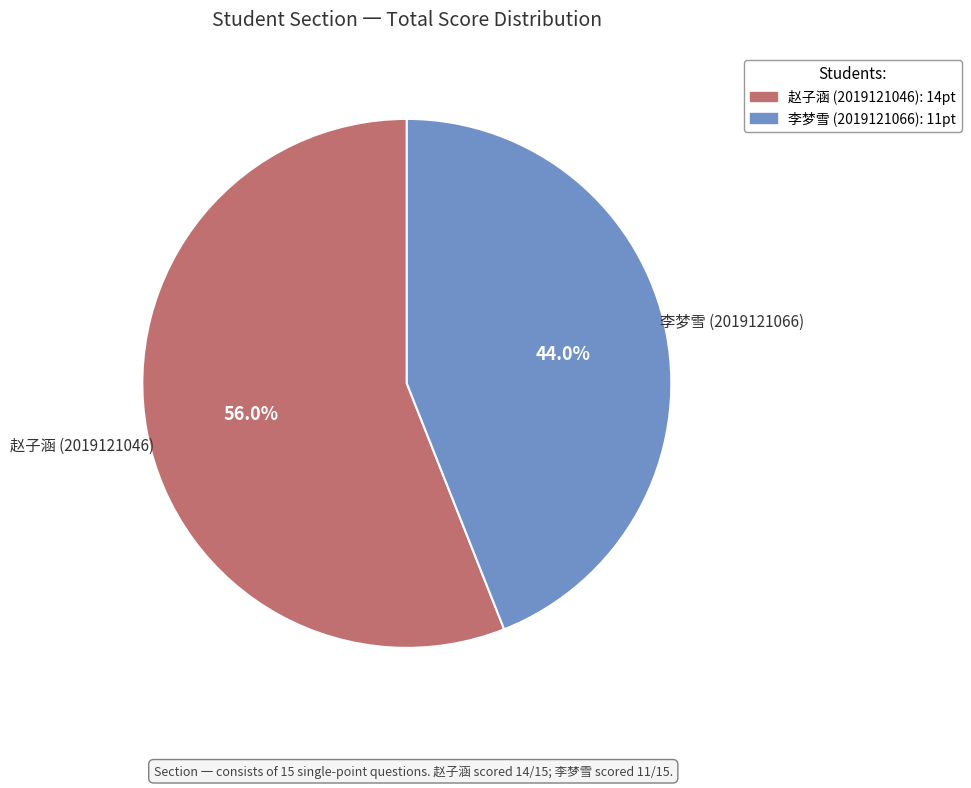

Is there any slice that represents more than half of the pie?

Yes